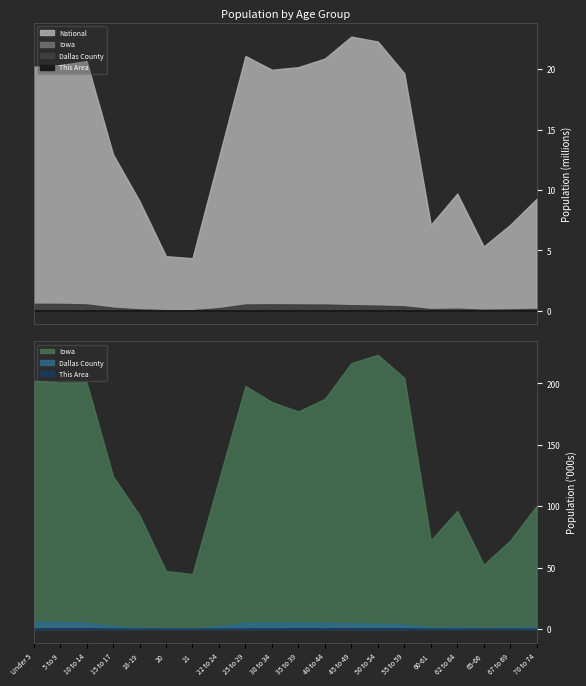

What is the total value across all series at 70 to 74?

9380163